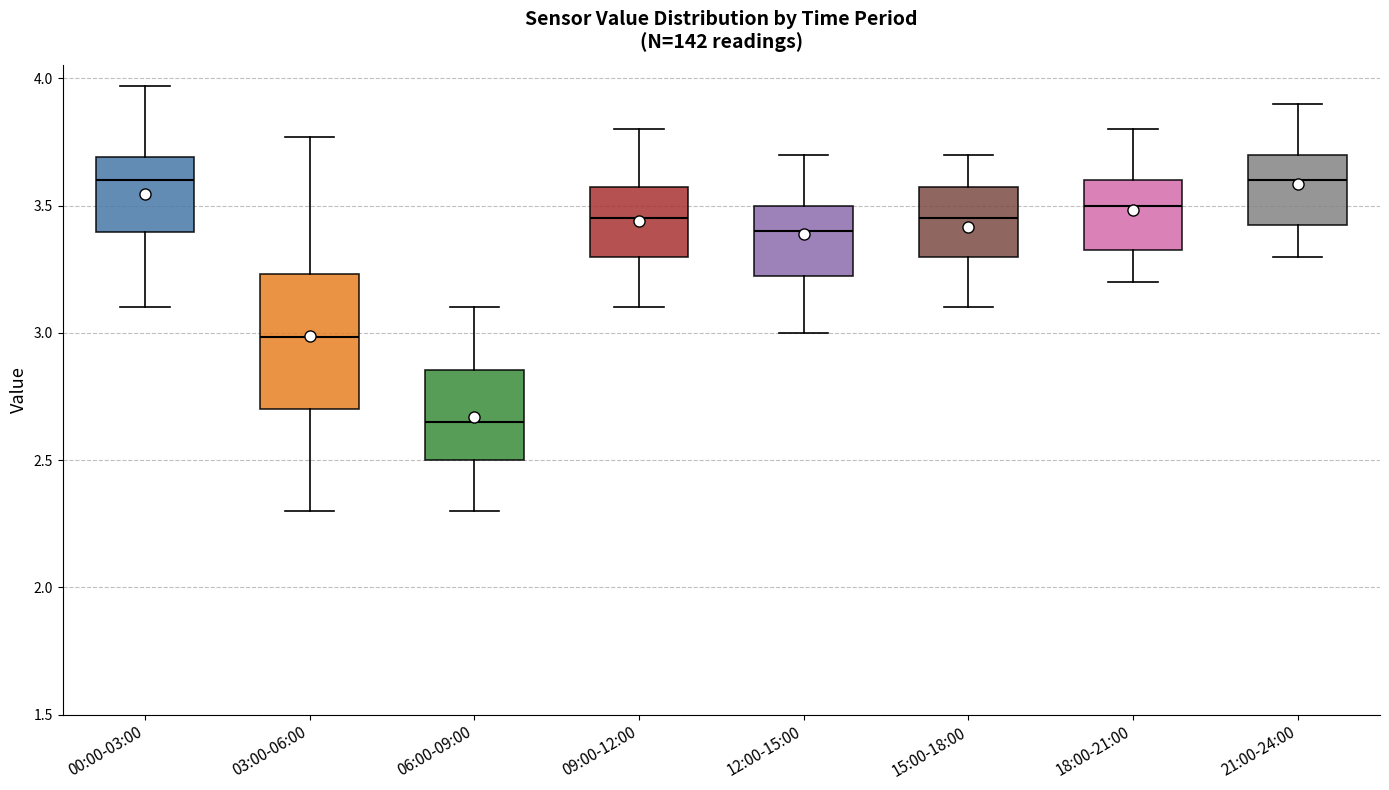

Which box has the lowest median line?

06:00-09:00